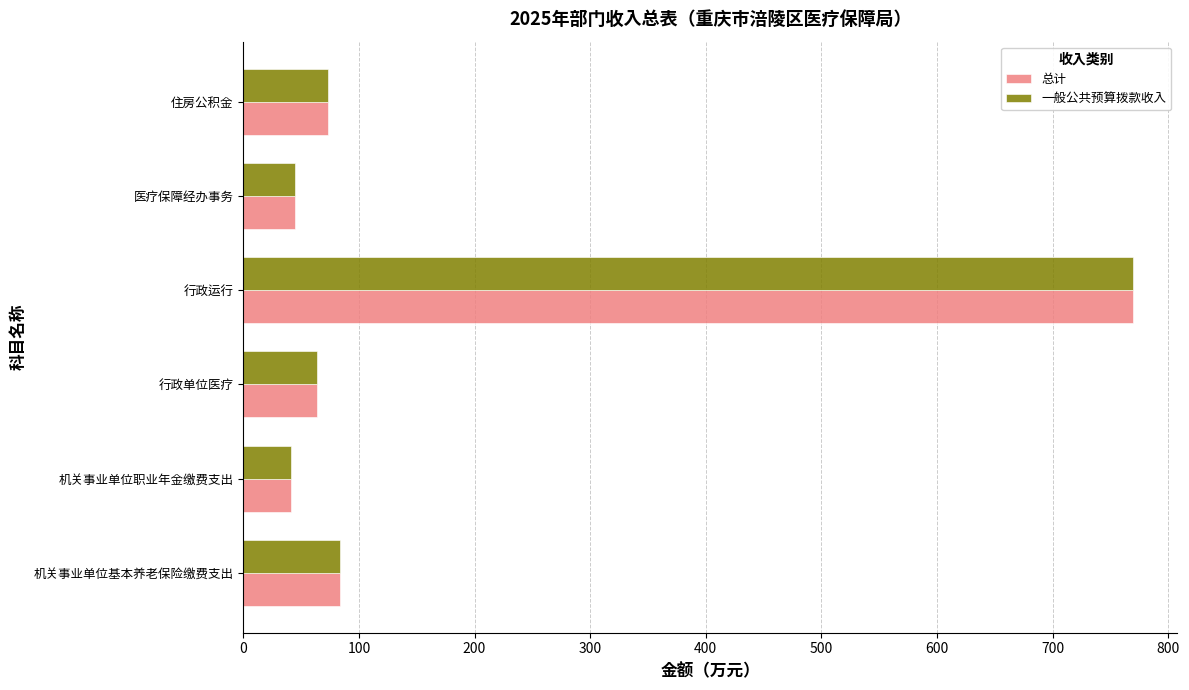

At which category is the sum across all series the highest?

行政运行